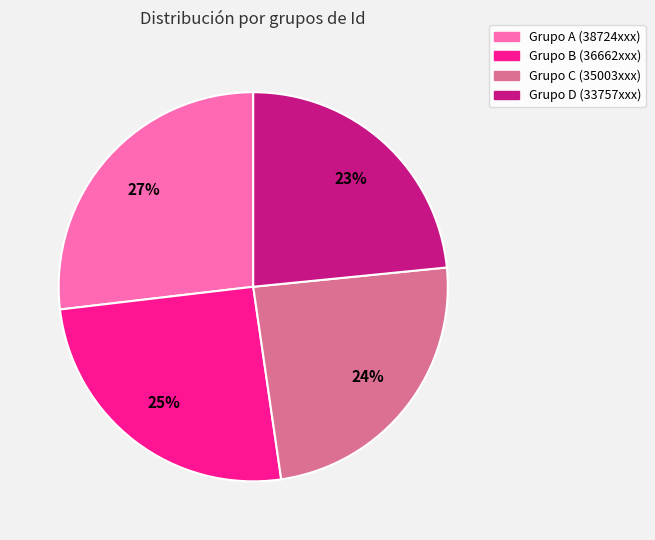

Is there any slice that represents more than half of the pie?

No